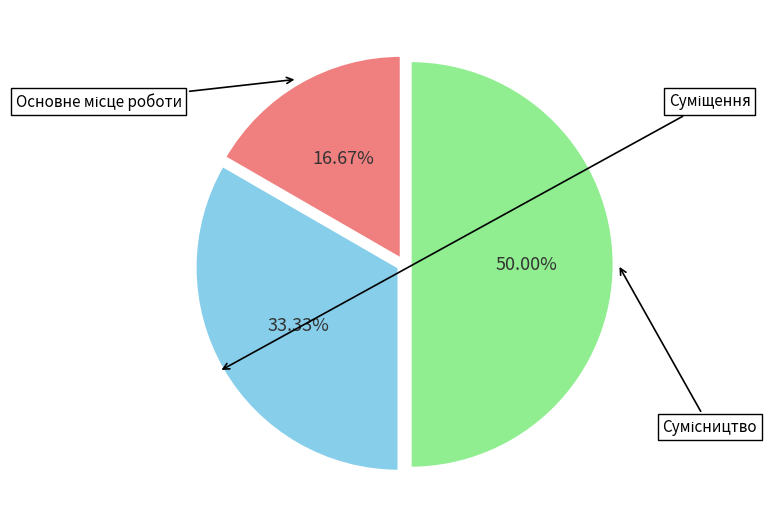

What percentage is the Основне місце роботи slice, to the nearest percent?

17%